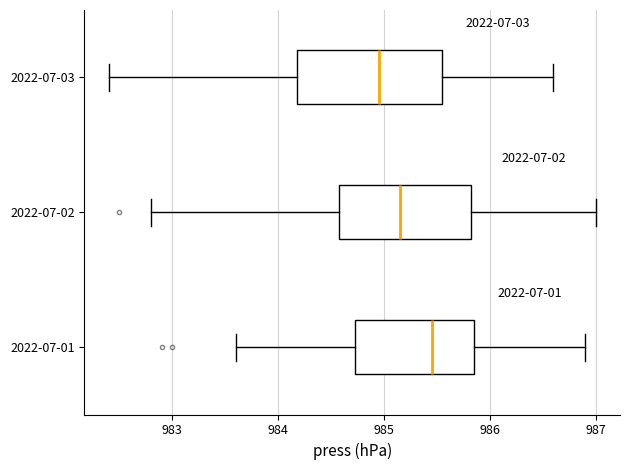

Reading bottom to top, read every box against the x-axis: the position of its median line, the range the box covers, and the ends of its whiskers. The values are not printed on the chart, so give them approximately, as read against the axis.

2022-07-01: median 985.5, box 984.7 to 985.9, whiskers 983.6 to 986.9
2022-07-02: median 985.2, box 984.6 to 985.8, whiskers 982.8 to 987.0
2022-07-03: median 985.0, box 984.2 to 985.6, whiskers 982.4 to 986.6